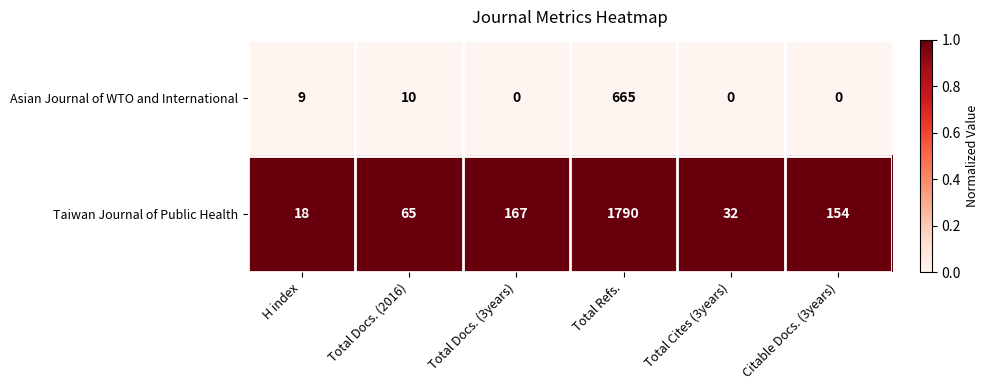

At which label is Taiwan Journal of Public Health closest to 904?

Total Docs. (3years)